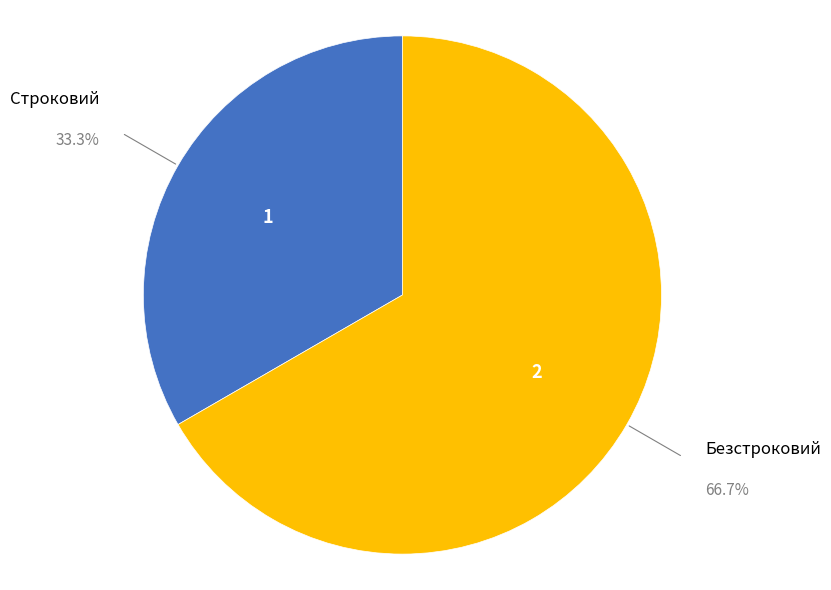

Count the number of slices in the pie.

2